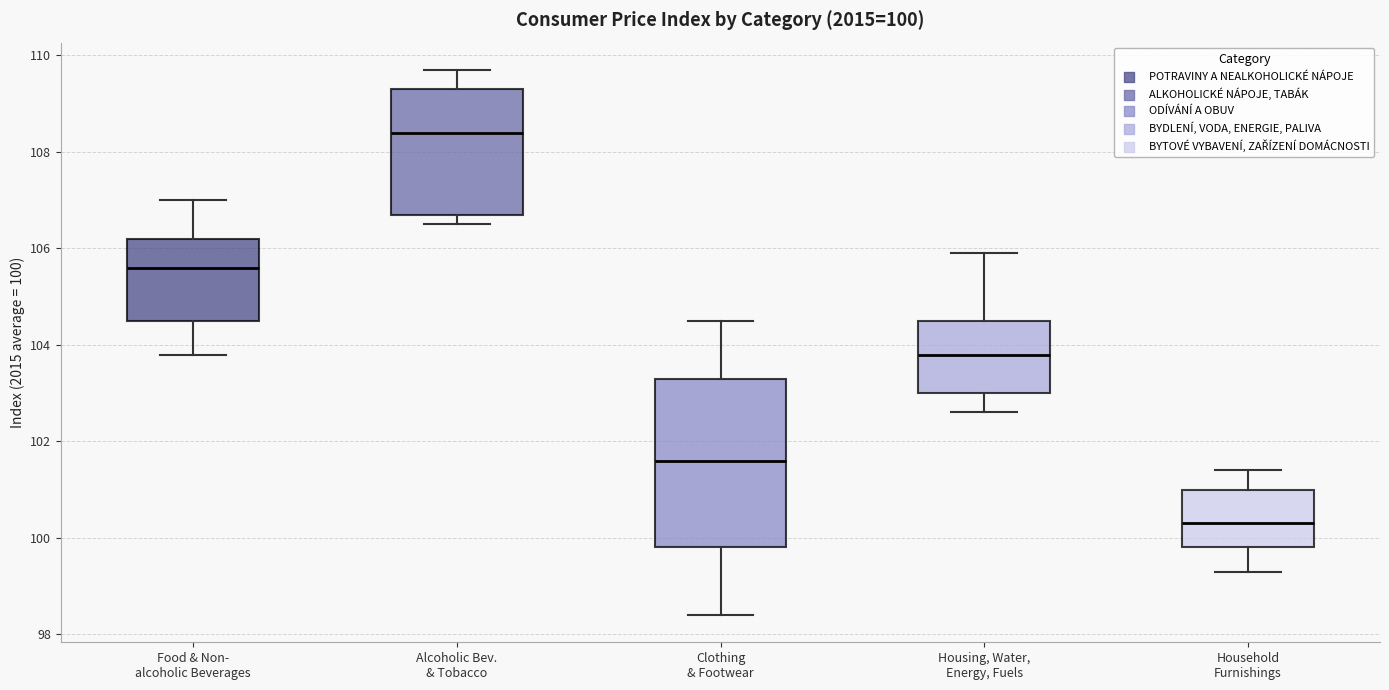

Which box is the tallest, from its lower edge to its upper edge?

Clothing & Footwear